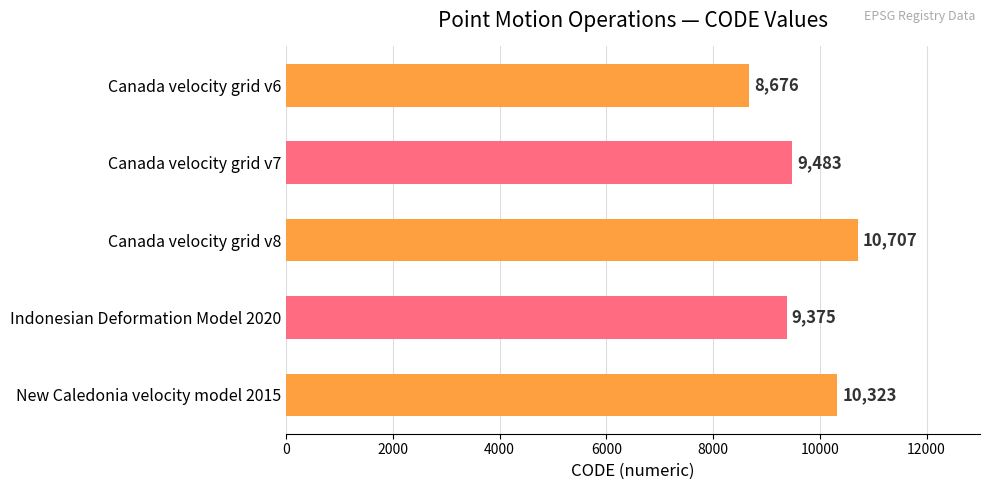

Reading top to bottom, transcribe all the data shown in this chart.

Canada velocity grid v6=8676	Canada velocity grid v7=9483	Canada velocity grid v8=10707	Indonesian Deformation Model 2020=9375	New Caledonia velocity model 2015=10323